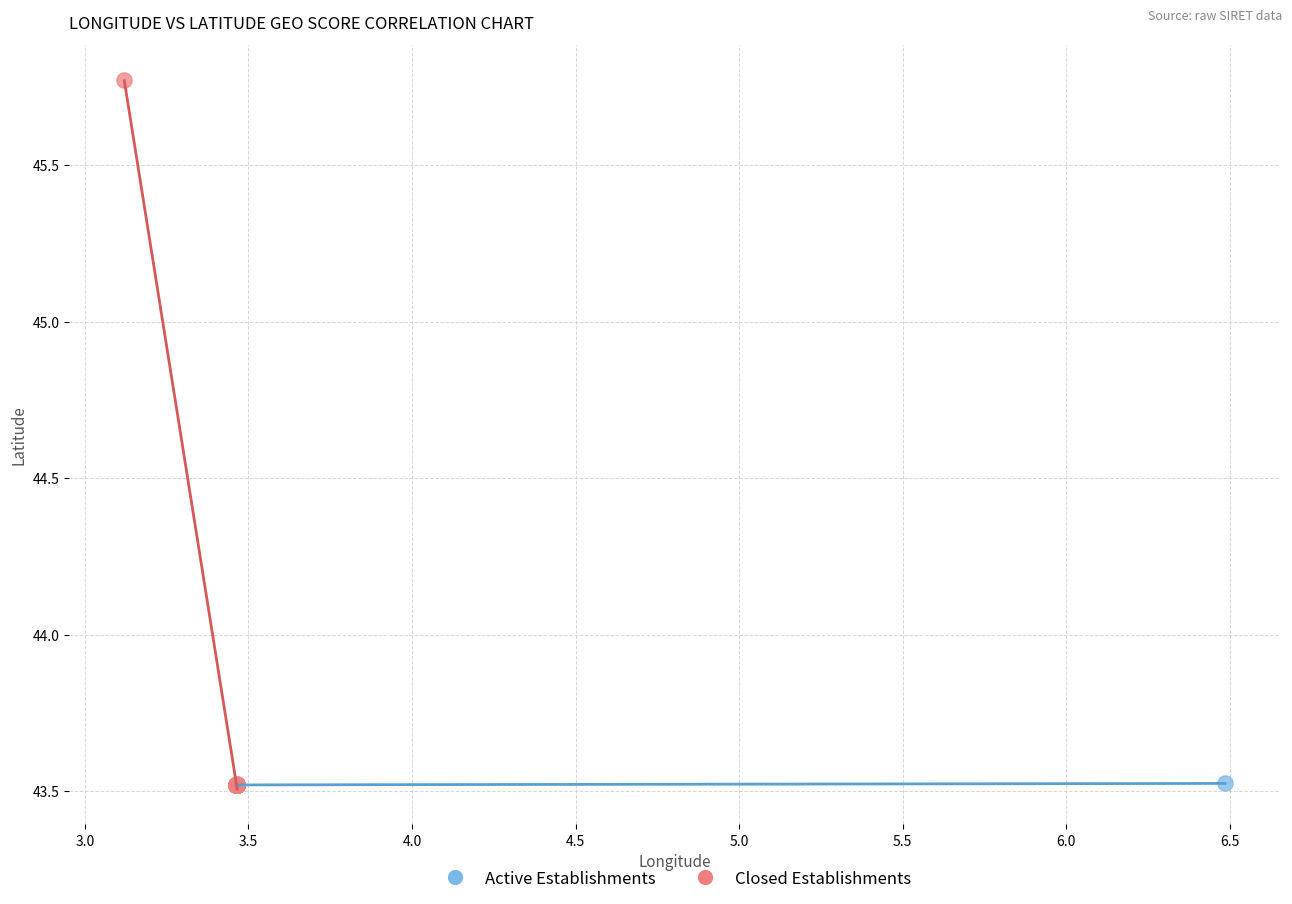

Which series has the widest spread of Y values?

Closed Establishments